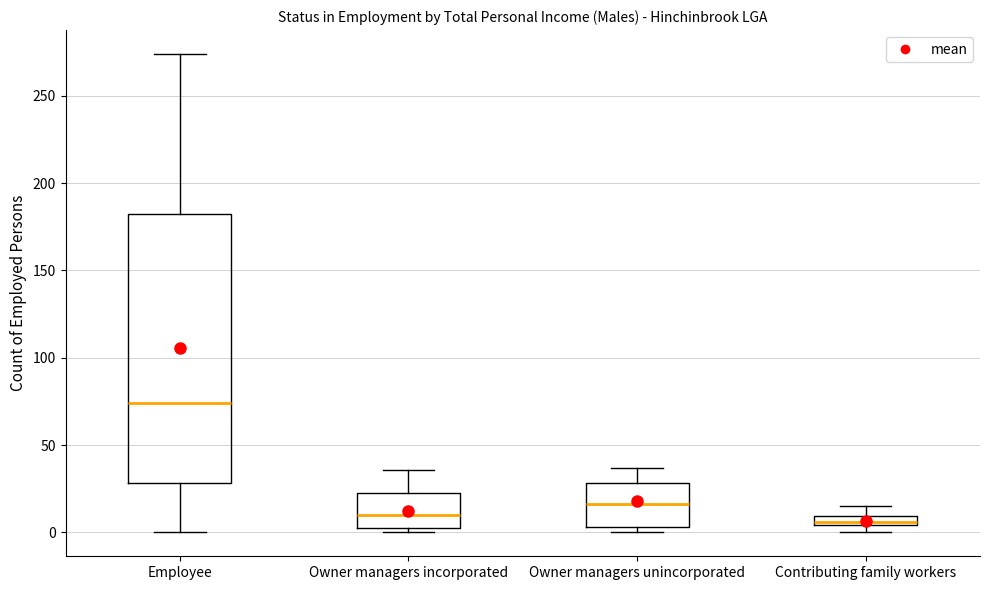

Which box's median line is the highest?

Employee